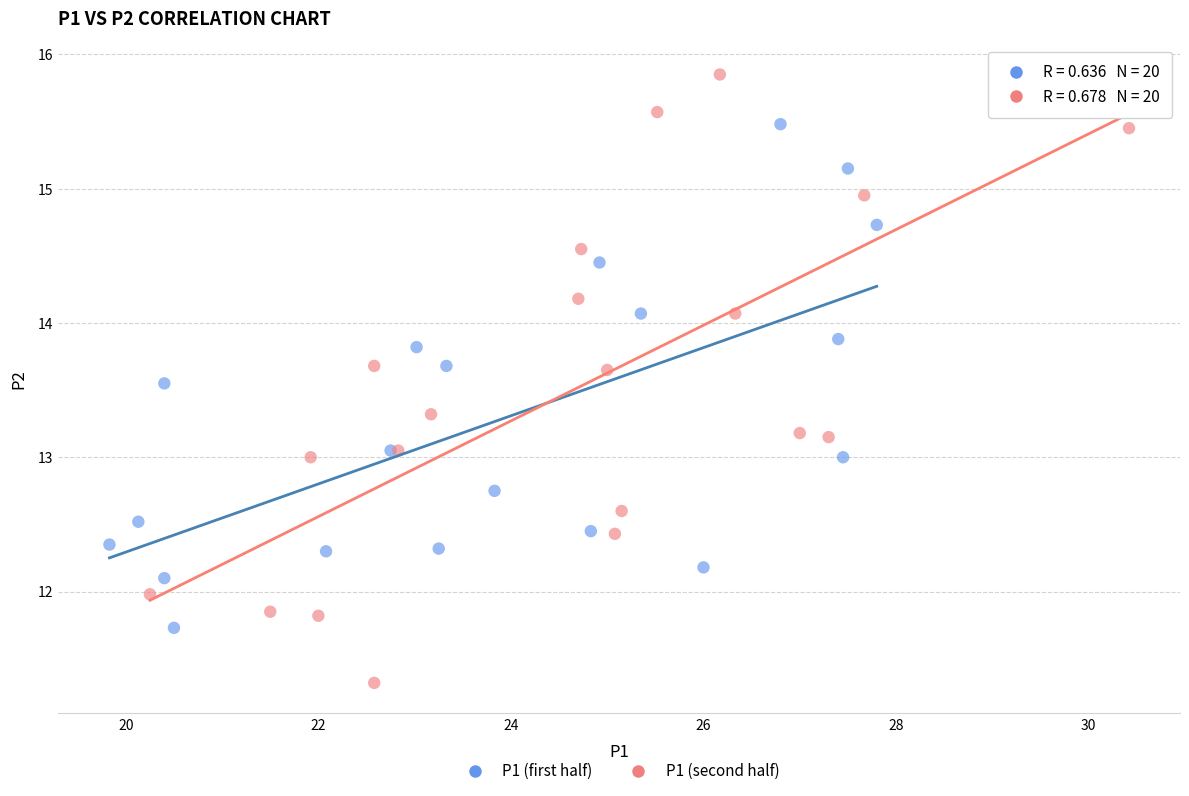

Which series contains the highest Y value?

P1 (second half)